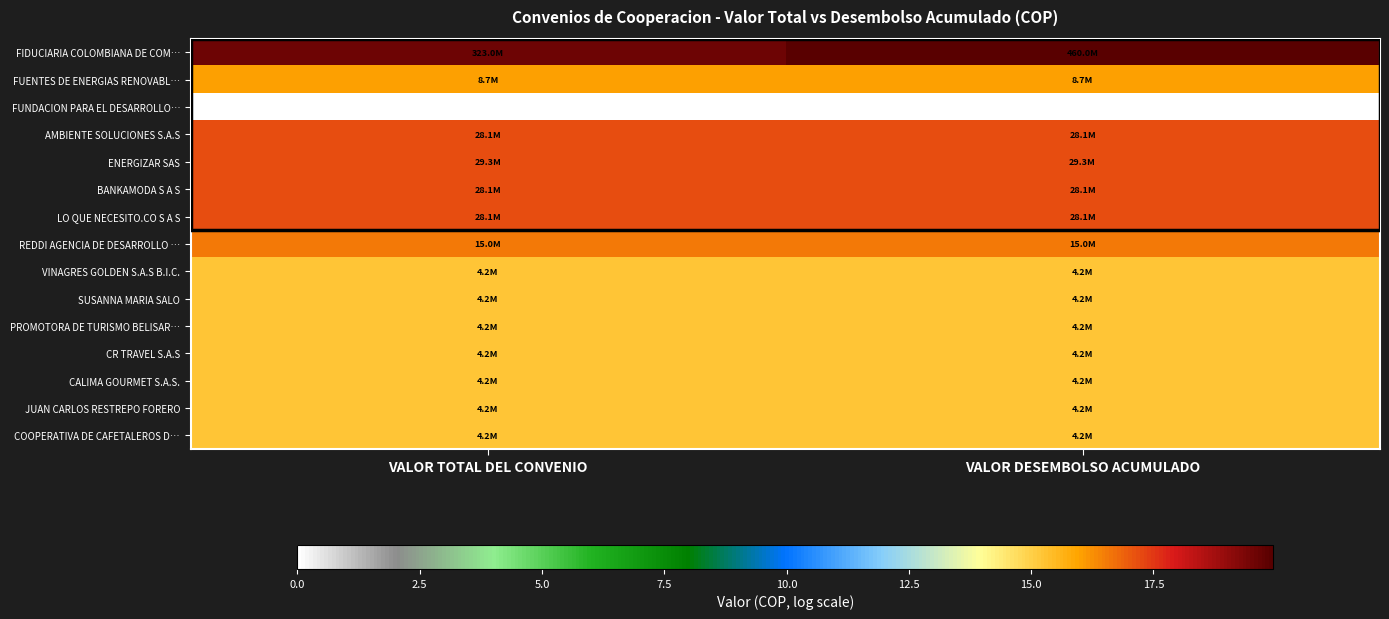

The value of CALIMA GOURMET S.A.S. at VALOR TOTAL DEL CONVENIO is 21.7. True or false?

False